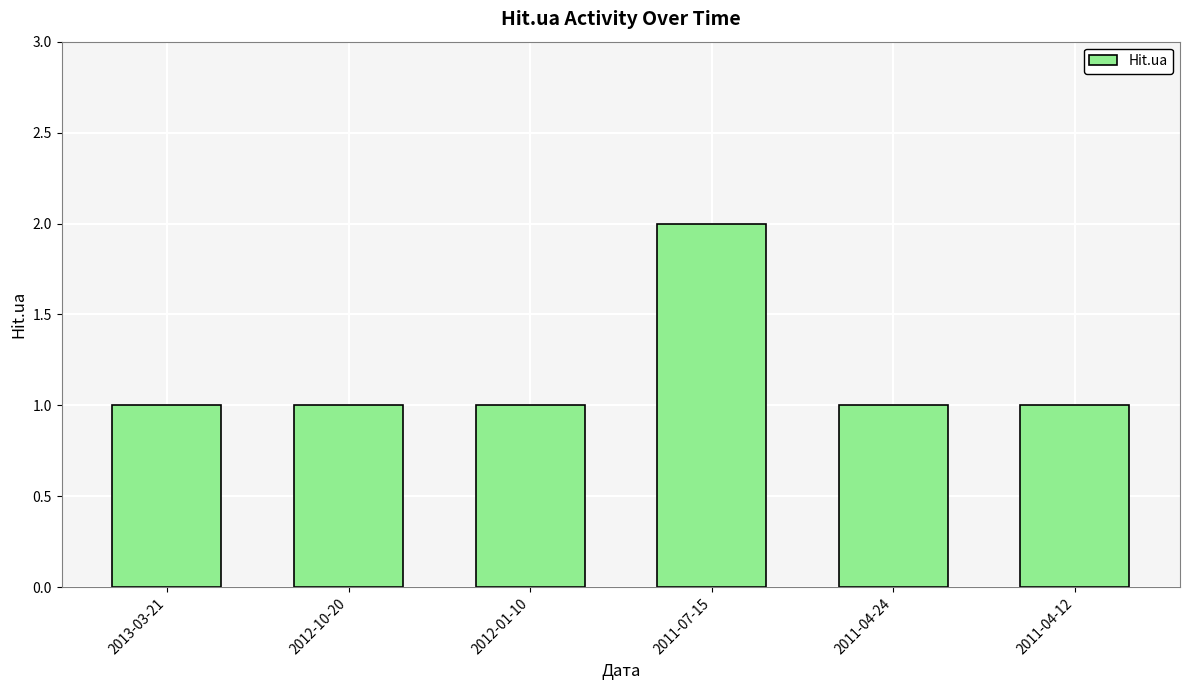

What is the sum of all values?

7